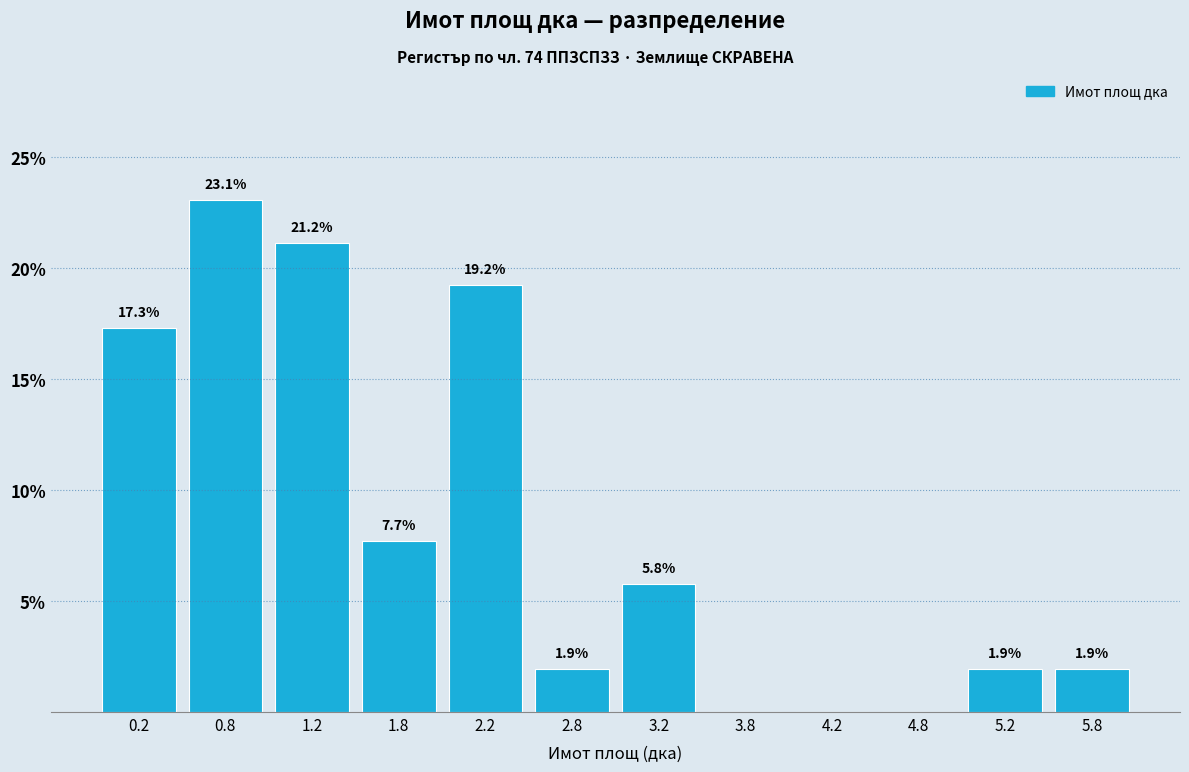

Which range on the x-axis has the tallest bar?

0.5 to 1.0